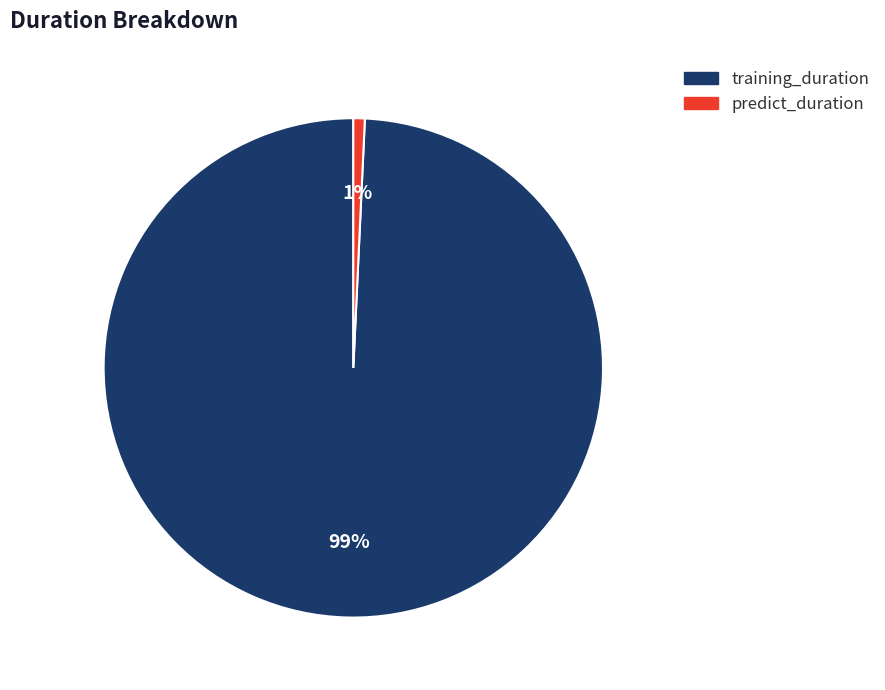

Which has a higher value, training_duration or predict_duration?

training_duration